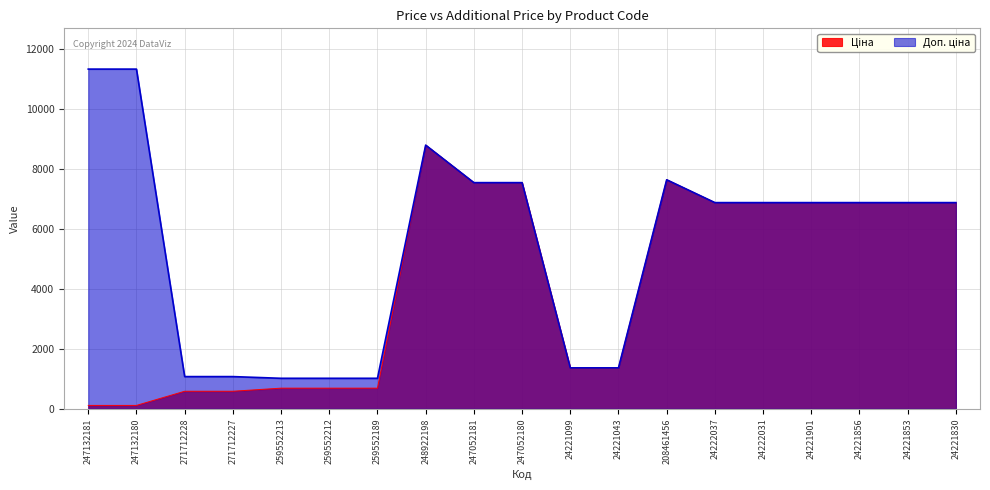

What are all the series names shown in the legend?

Ціна, Доп. ціна